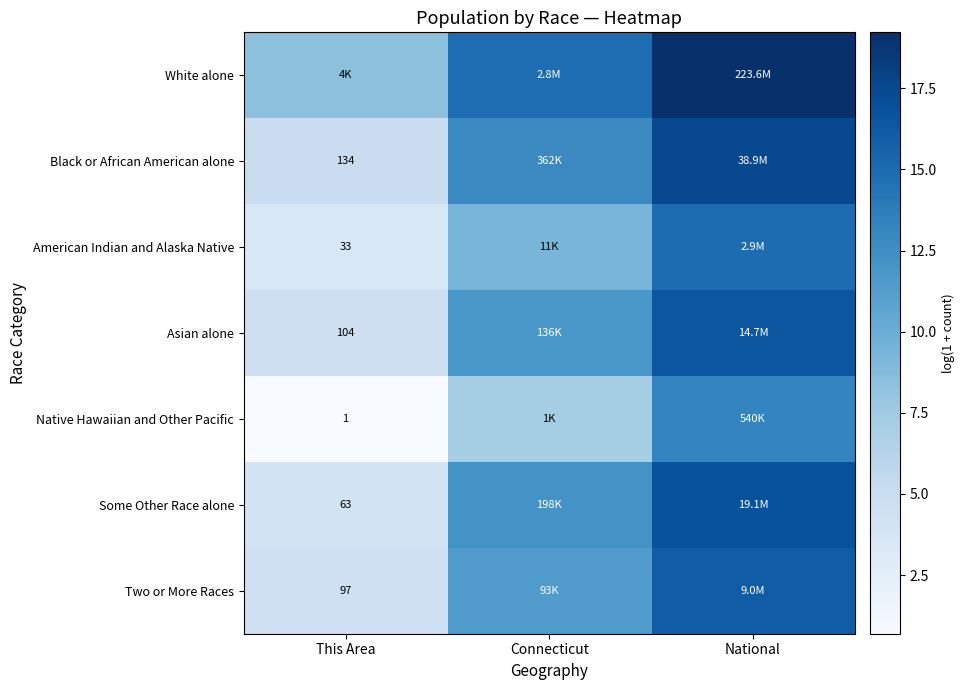

Between This Area and Connecticut, which is larger?

Connecticut